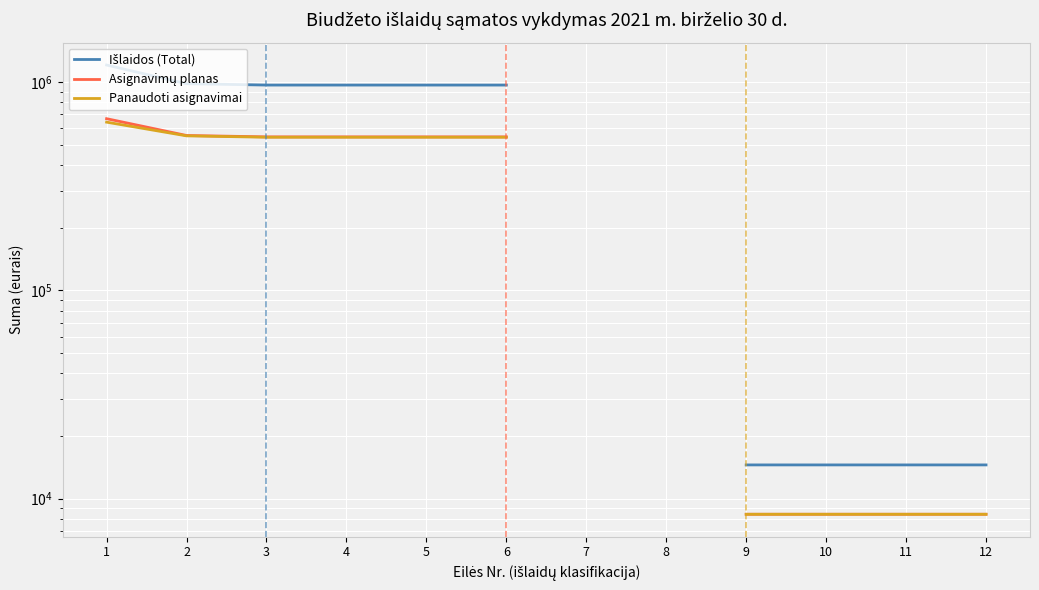

What is the difference between the maximum and minimum values in the Panaudoti asignavimai series?

634605.0